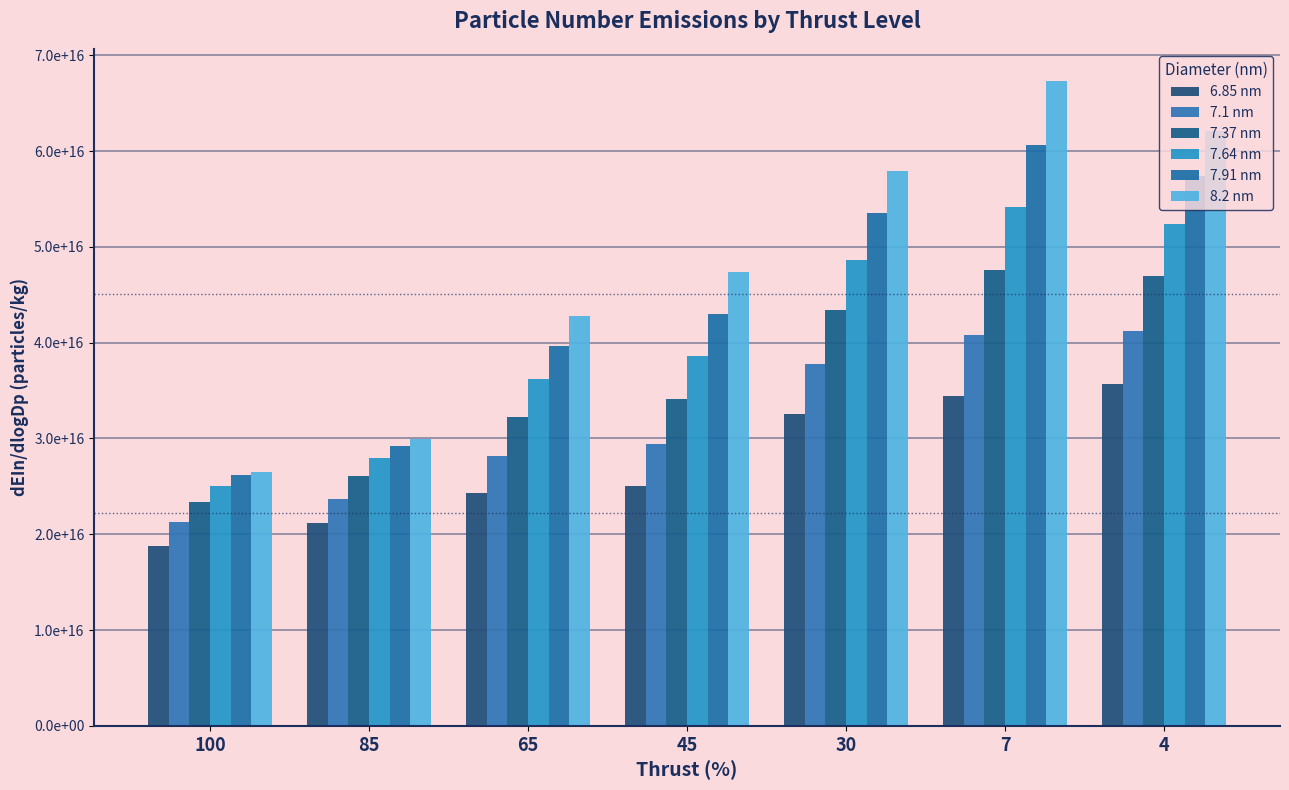

What is the difference between the 7.37 nm values at 65 and 85?

6183418280525836